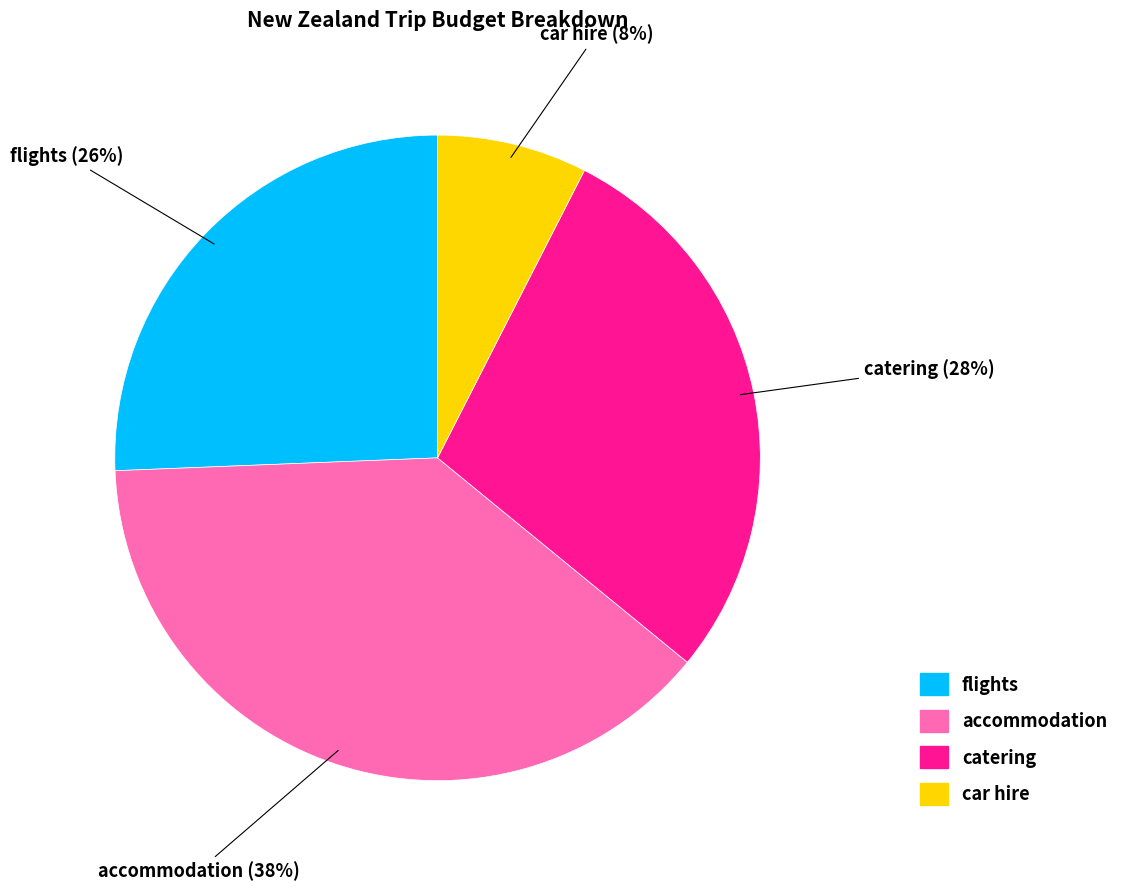

Which category has the smallest portion of the pie?

car hire